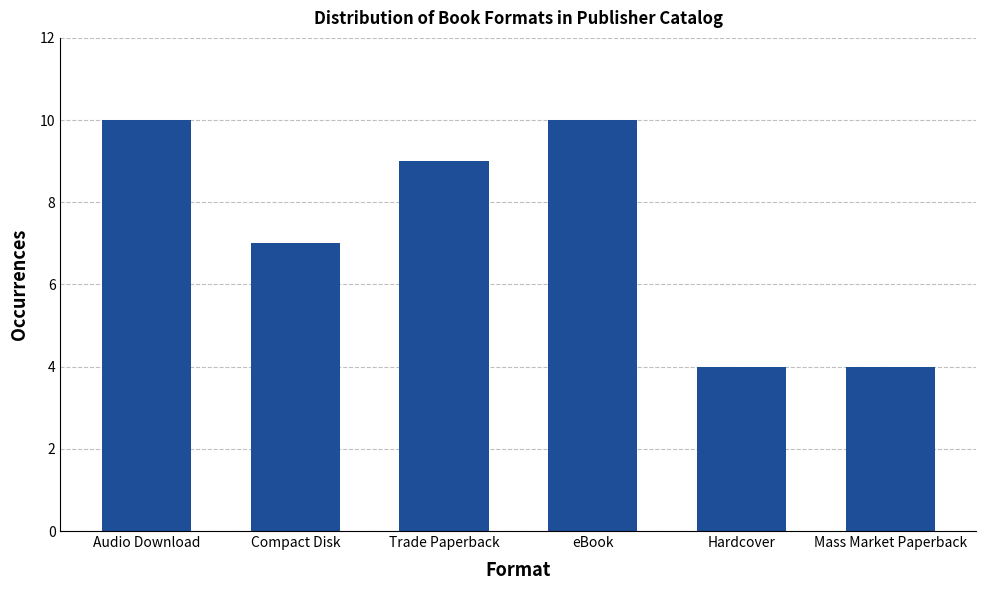

What is the approximate value at Mass Market Paperback?

4